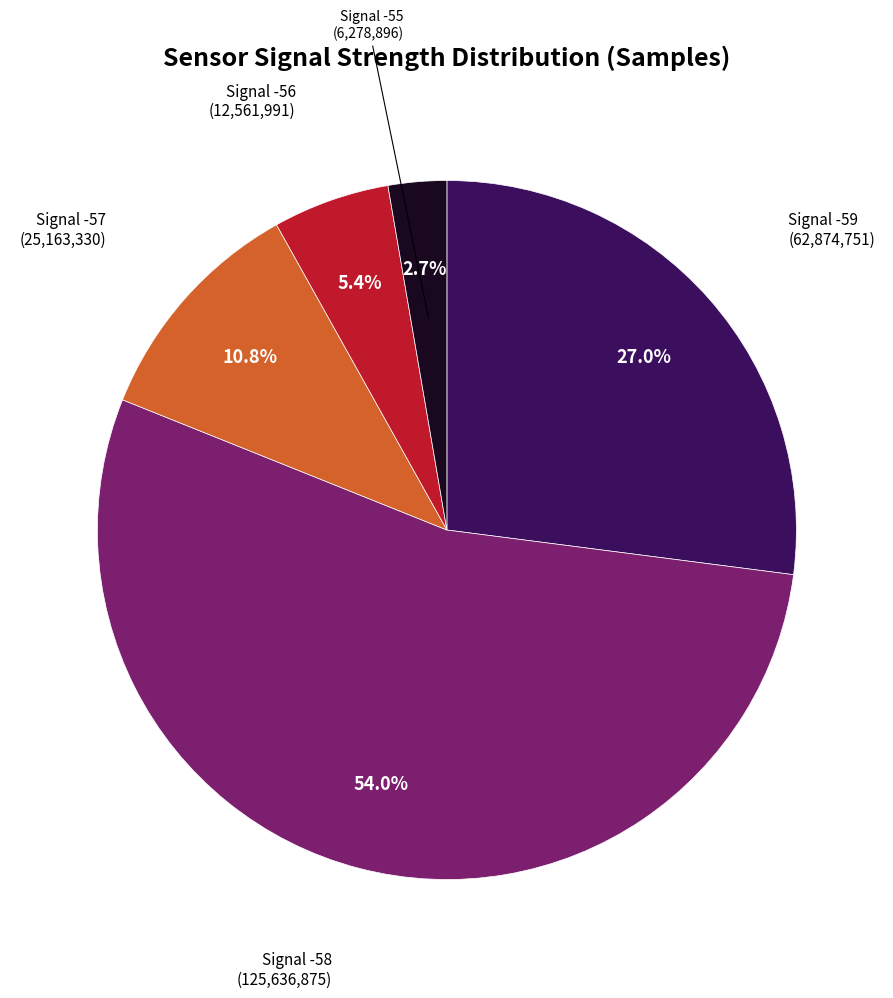

Count the number of slices in the pie.

5